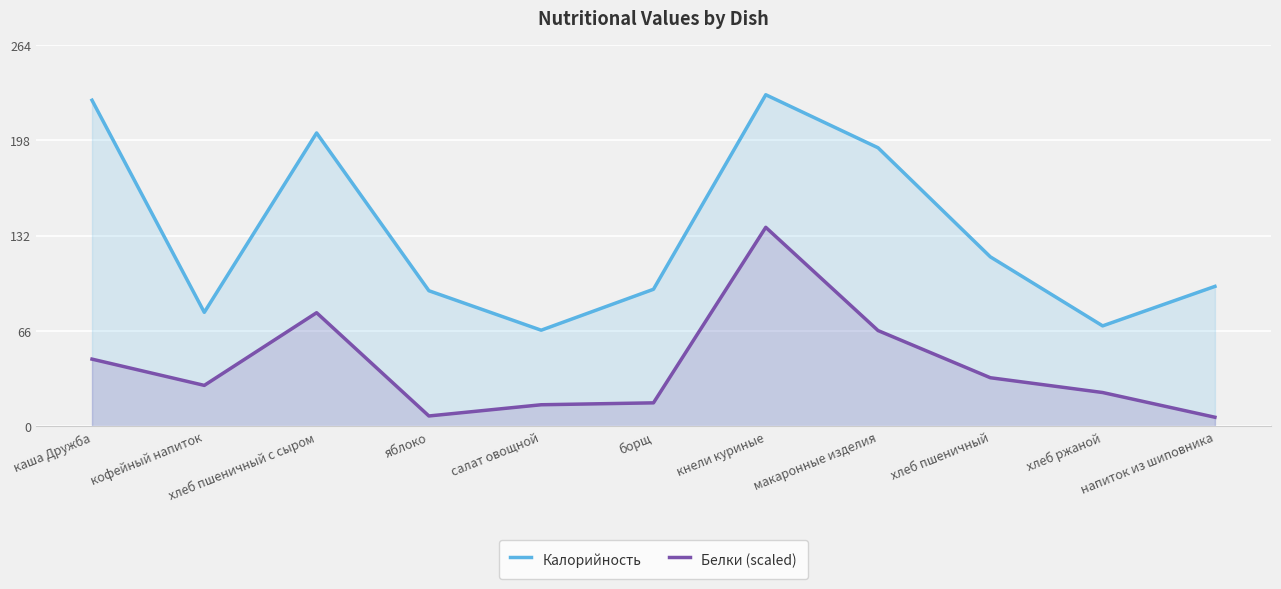

How many interior local valleys does the Белки (scaled) series have?

2